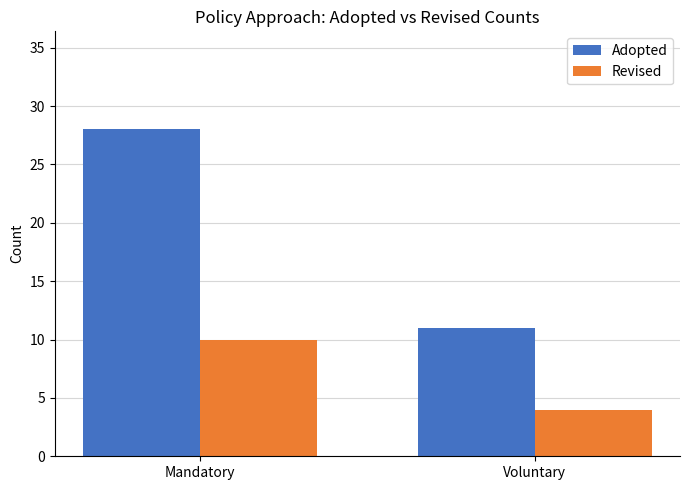

The Adopted series shows 10 at Mandatory. True or false?

False